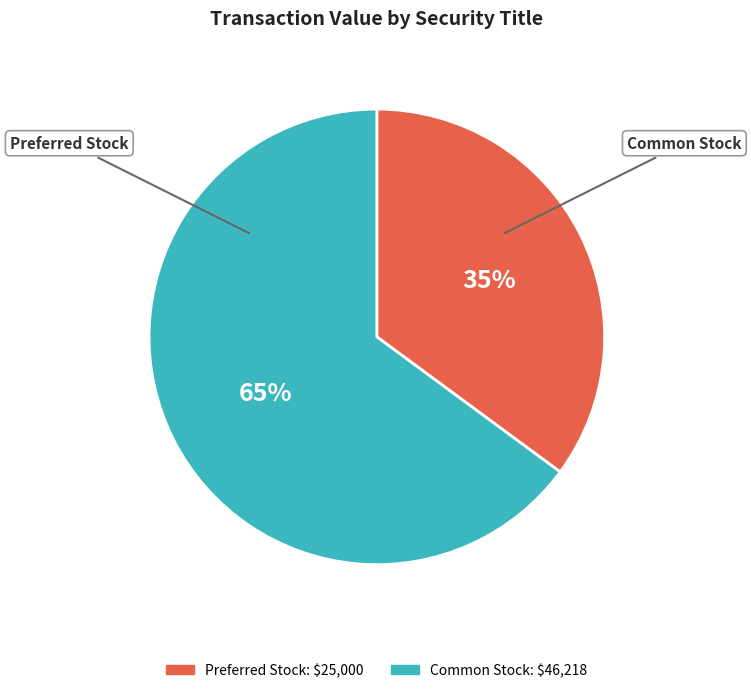

Is there any slice that represents more than half of the pie?

Yes